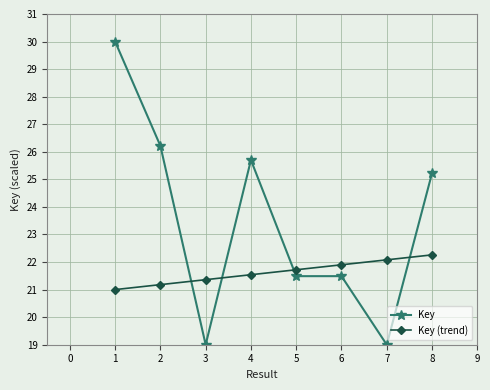

What is the difference between the maximum and minimum values in the Key (trend) series?

1.3